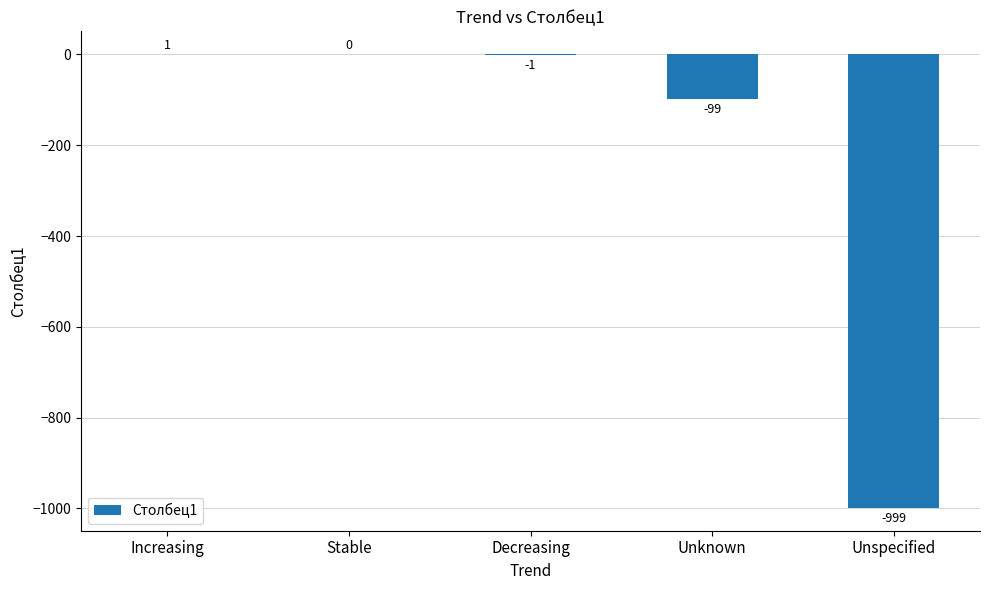

How many values exceed -1?

2